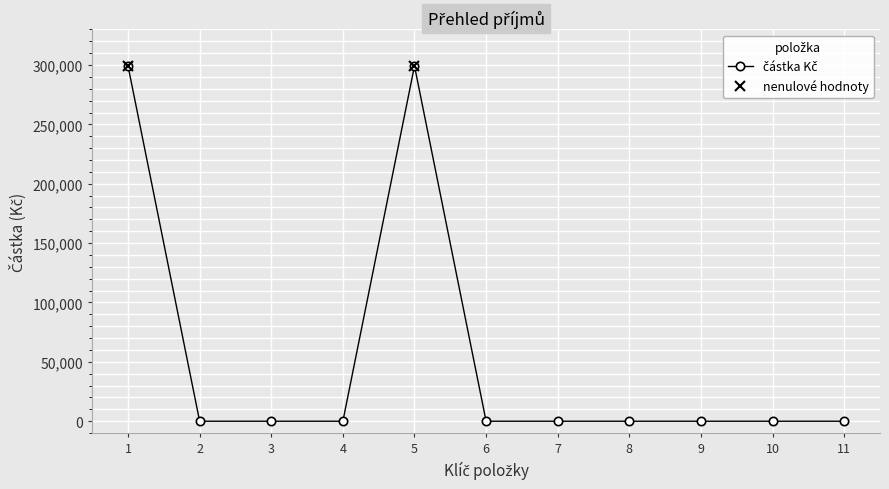

Is the value of nenulové hodnoty at 1 greater than the value of částka Kč at 9?

Yes